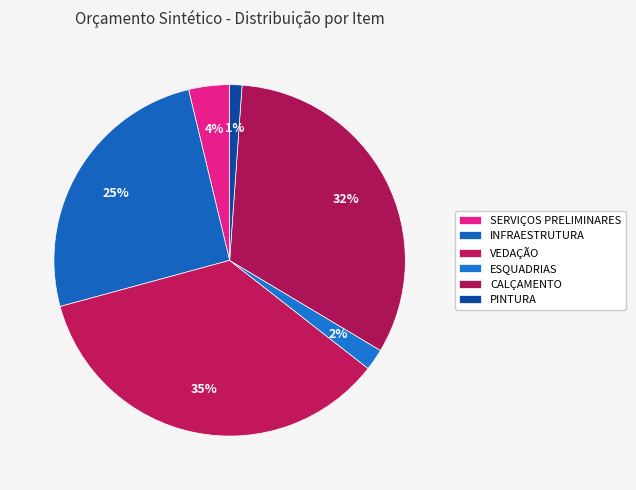

The INFRAESTRUTURA slice represents 13% of the pie. True or false?

False